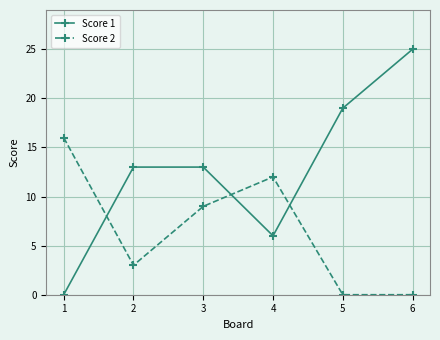

What are all the series names shown in the legend?

Score 1, Score 2